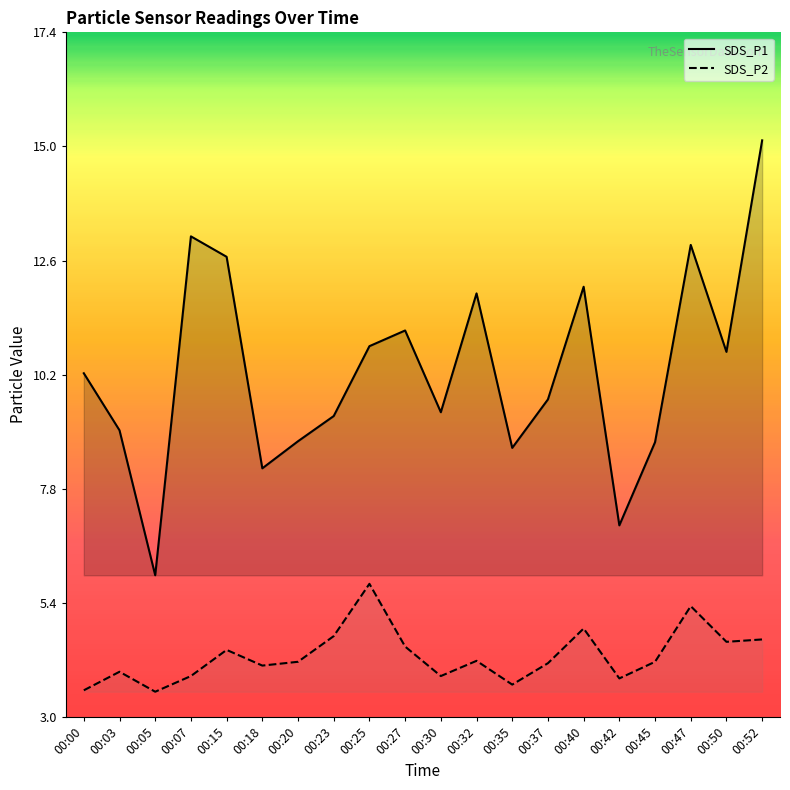

The value of SDS_P2 at 00:03 is 6.4. True or false?

False